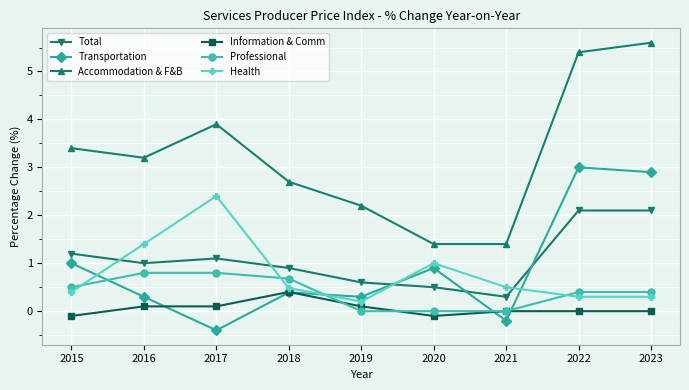

In Total, how many points are lower than both neighbors (excluding endpoints)?

2